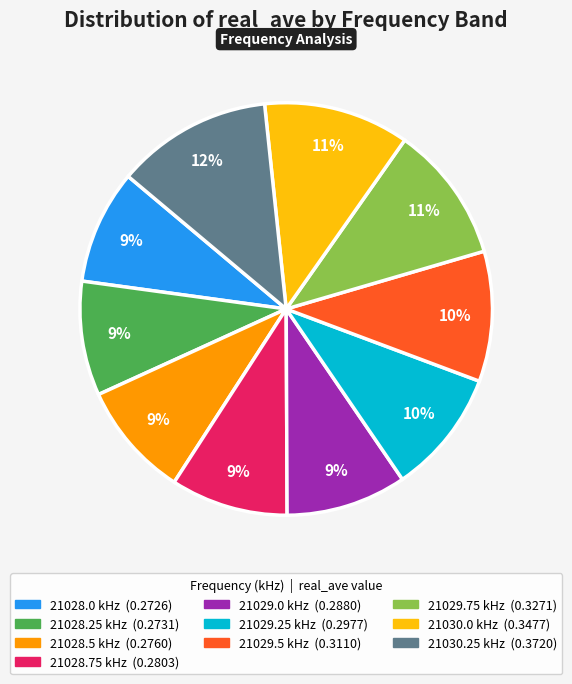

Which category has the biggest portion of the pie?

21030.25